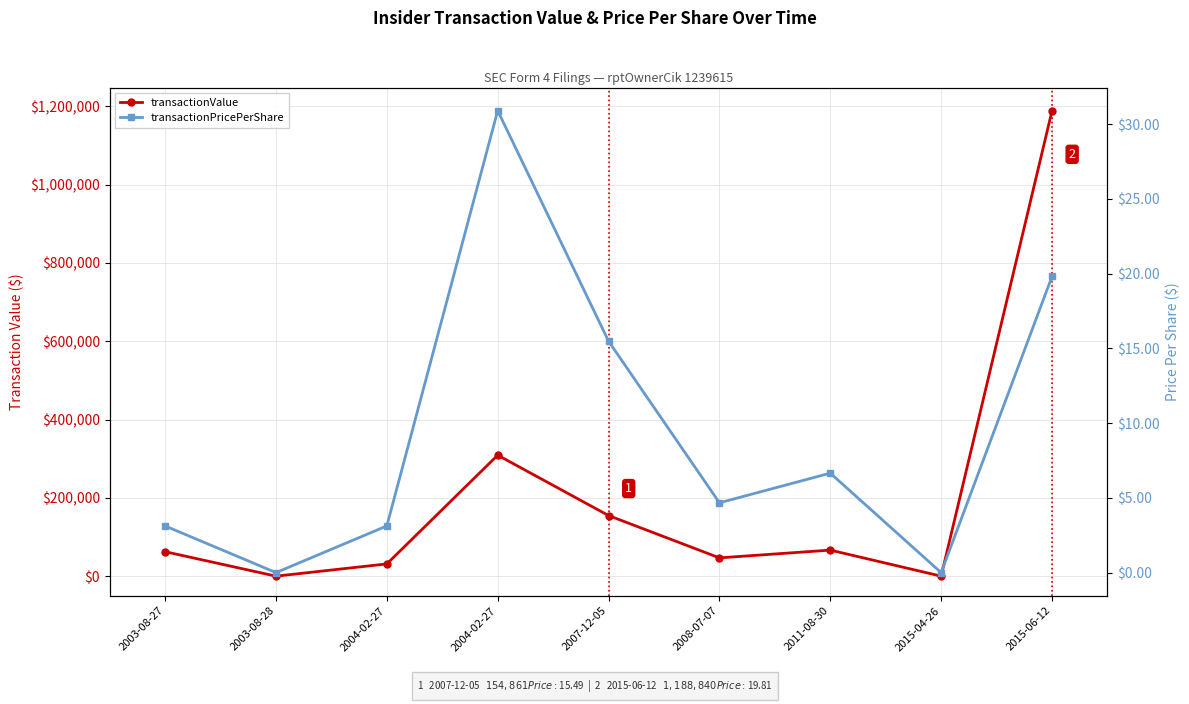

What is the difference between the transactionPricePerShare values at 2008-07-07 and 2011-08-30?

2.0